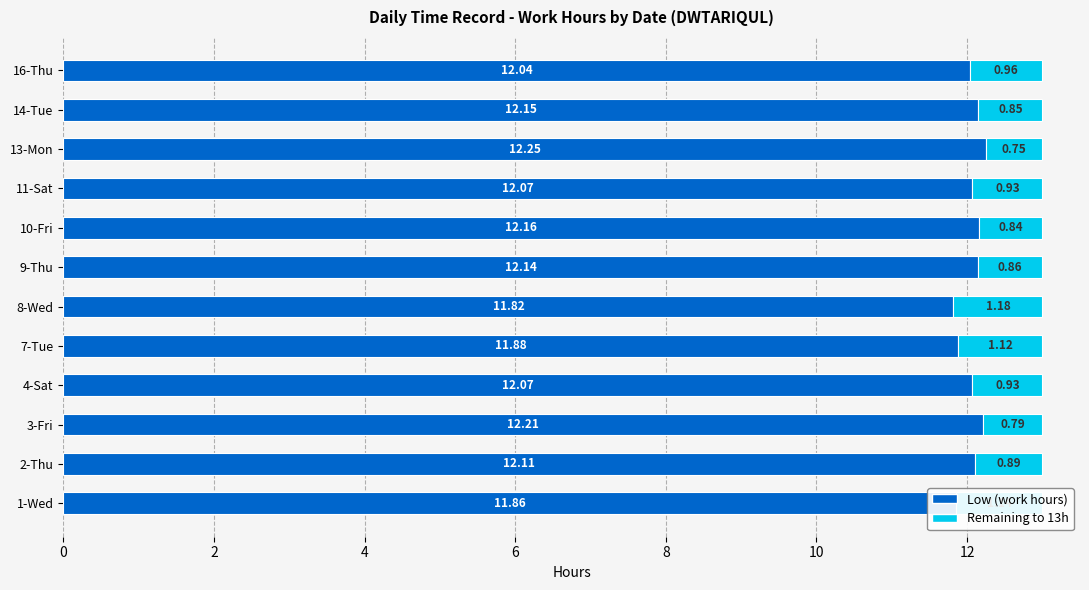

What is the sum of the Low (work hours) values at 1-Wed and 10-Fri?

24.0